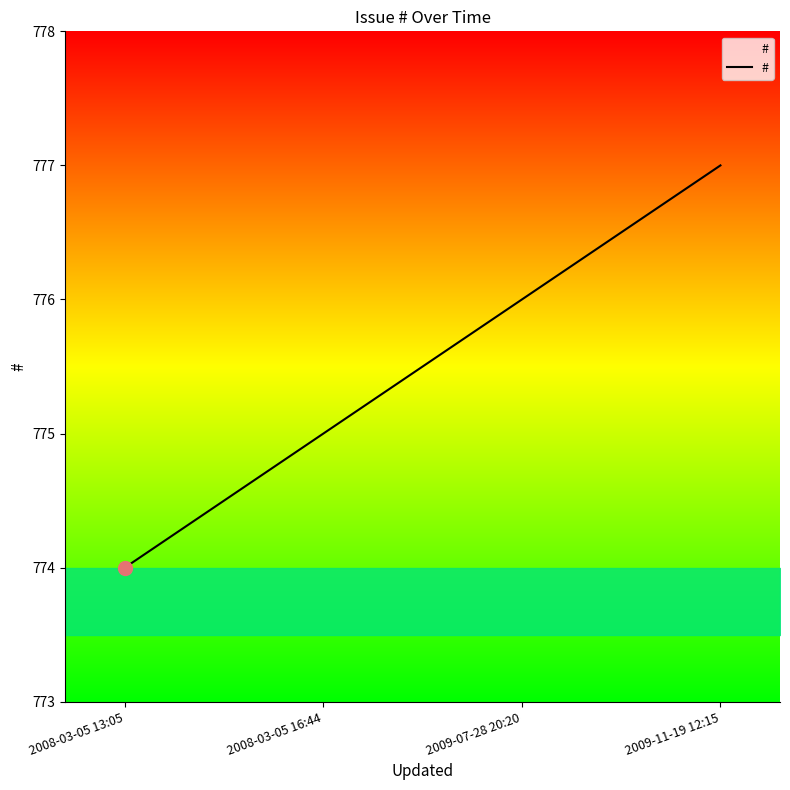

How many lines are shown in the chart?

1